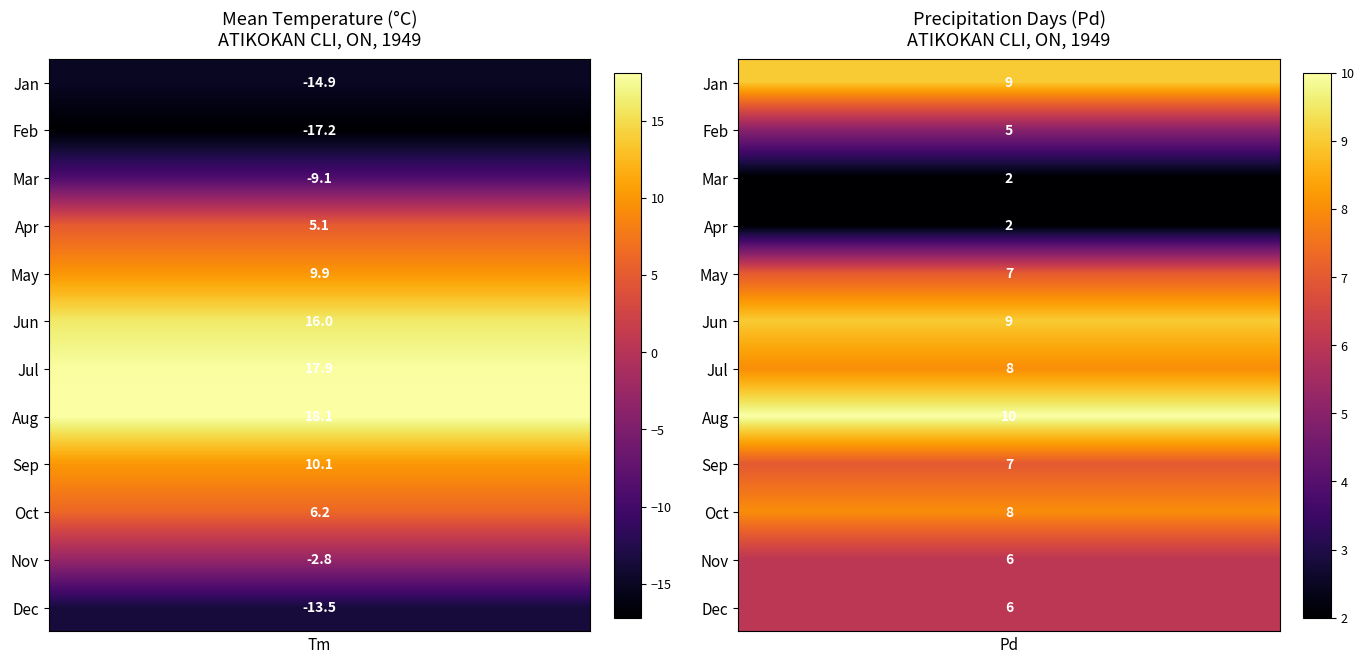

Where does the data first go above 6?

4